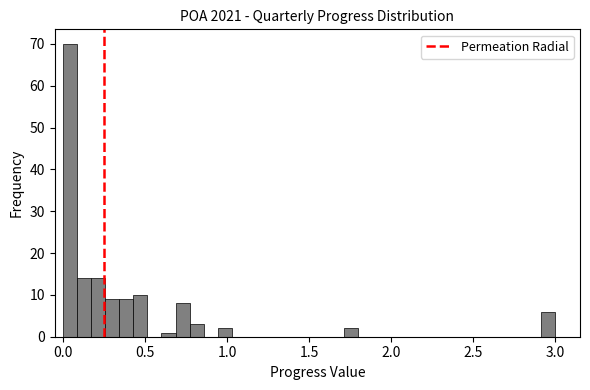

Read against the x-axis, roughly where is the centre of the tallest bar?

0.05